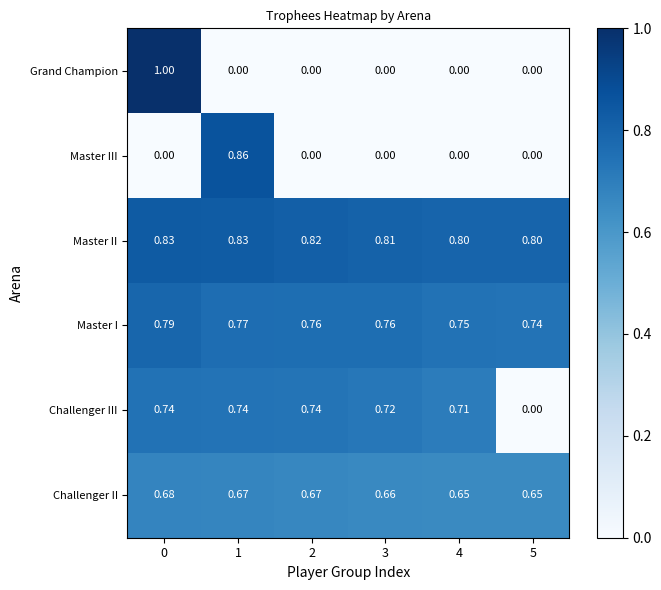

How many distinct data groups are displayed?

6